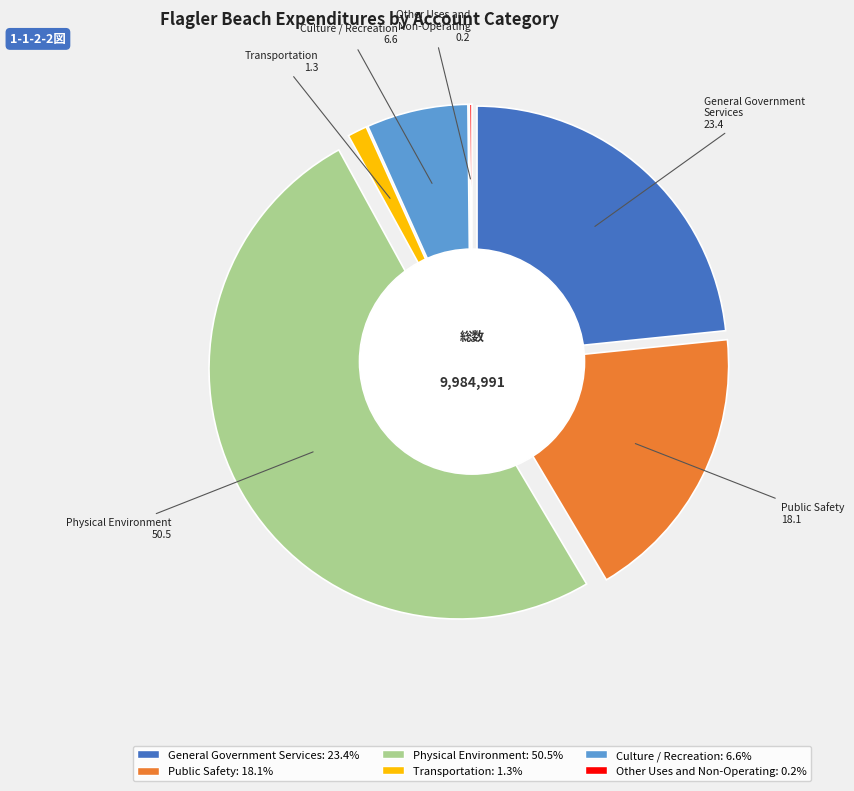

What is the smallest slice in the pie chart?

Other Uses and
Non-Operating